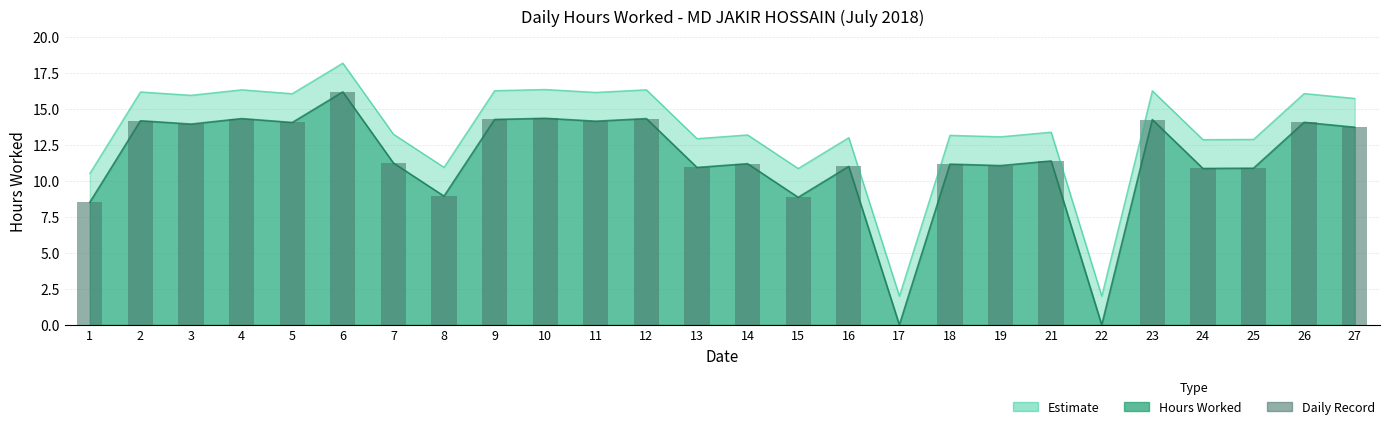

What is the average value?

11.4